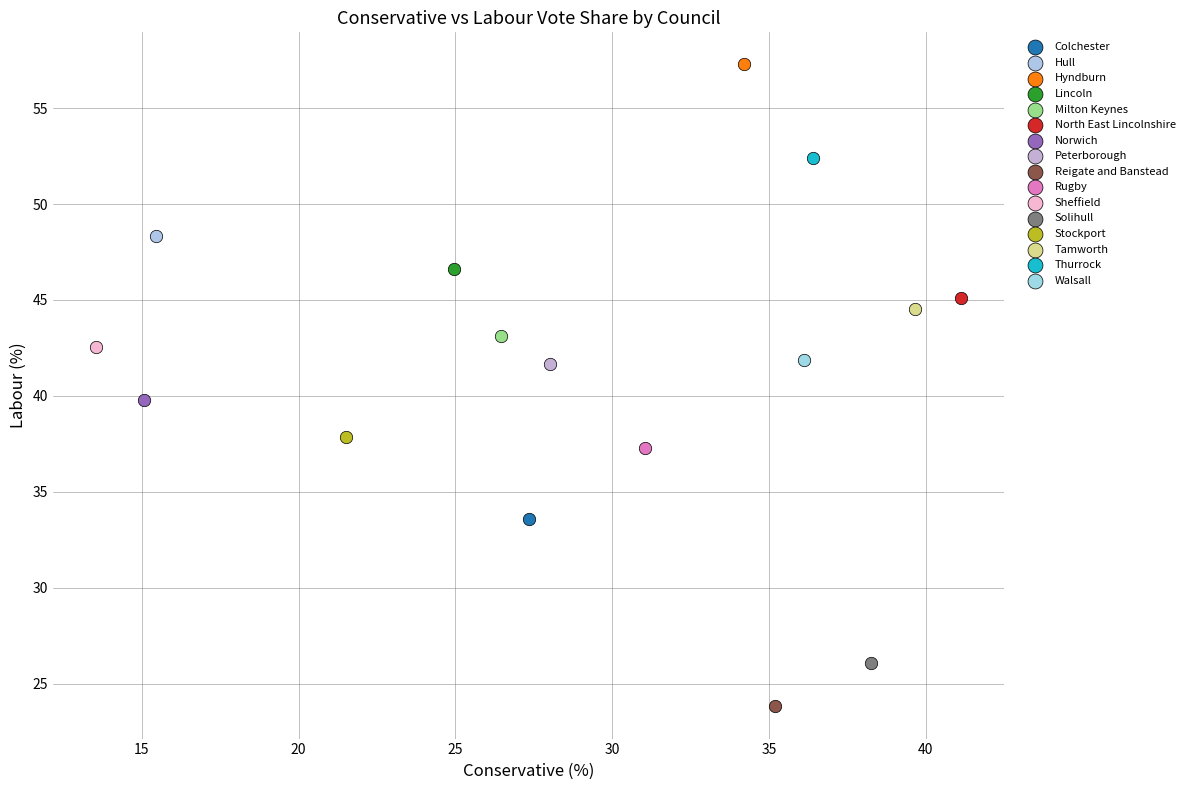

Which series reaches the minimum Y coordinate?

Reigate and Banstead